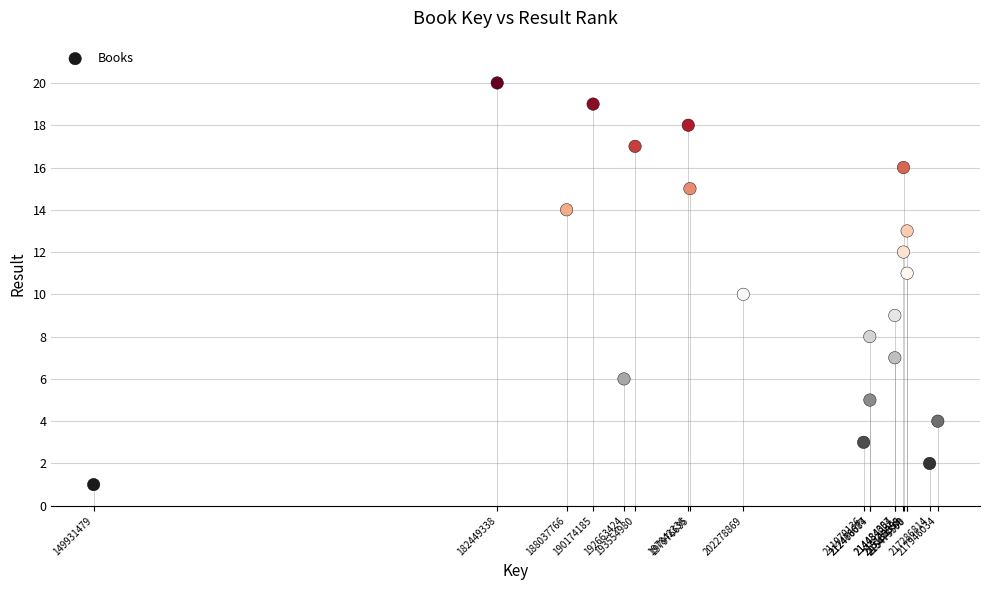

What is the range of Y values (max minus min)?

19